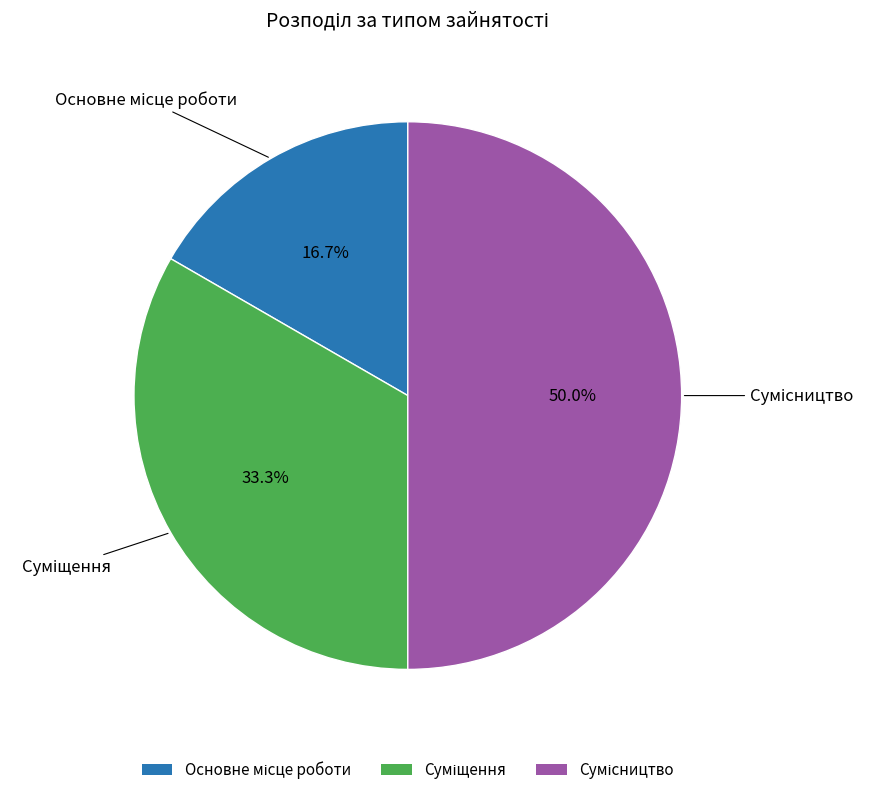

To the nearest percent, what portion does Основне місце роботи represent?

17%